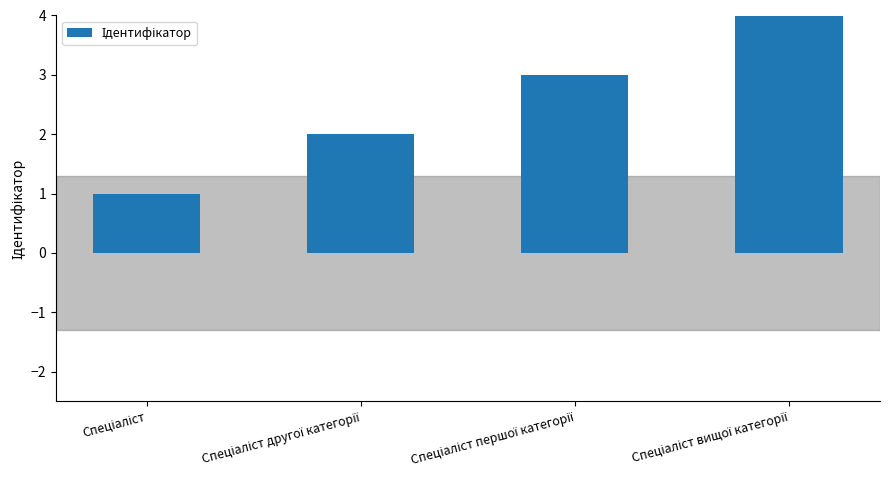

What is the difference between the maximum and minimum values?

3